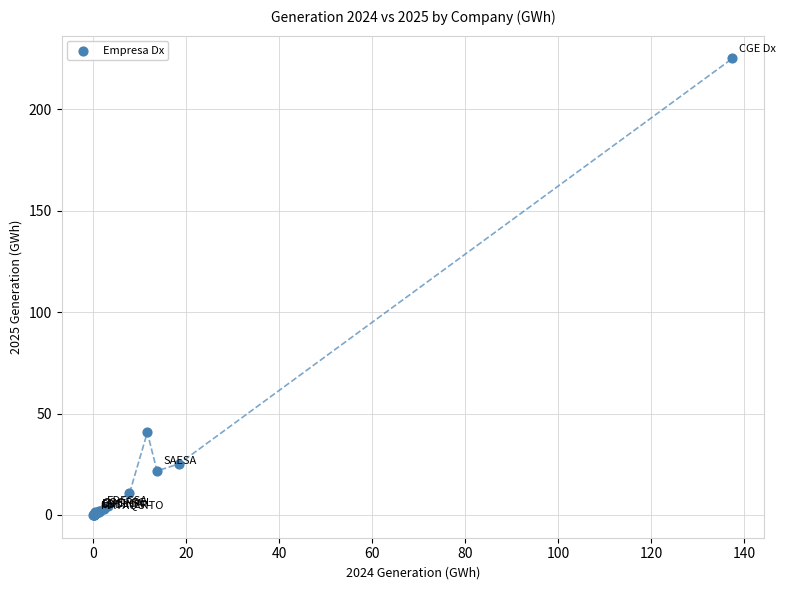

What Y value in the scatter plot is closest to 112?

40.7